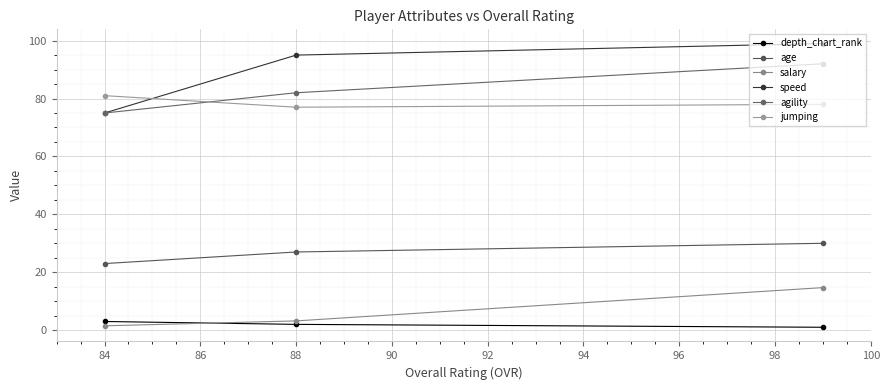

Count the number of data series in this chart.

6